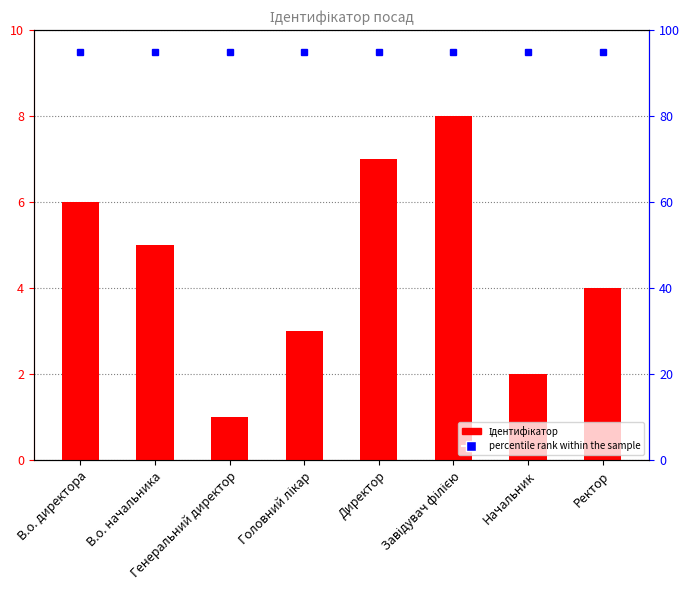

At which category does the chart reach its minimum across all series?

Генеральний директор